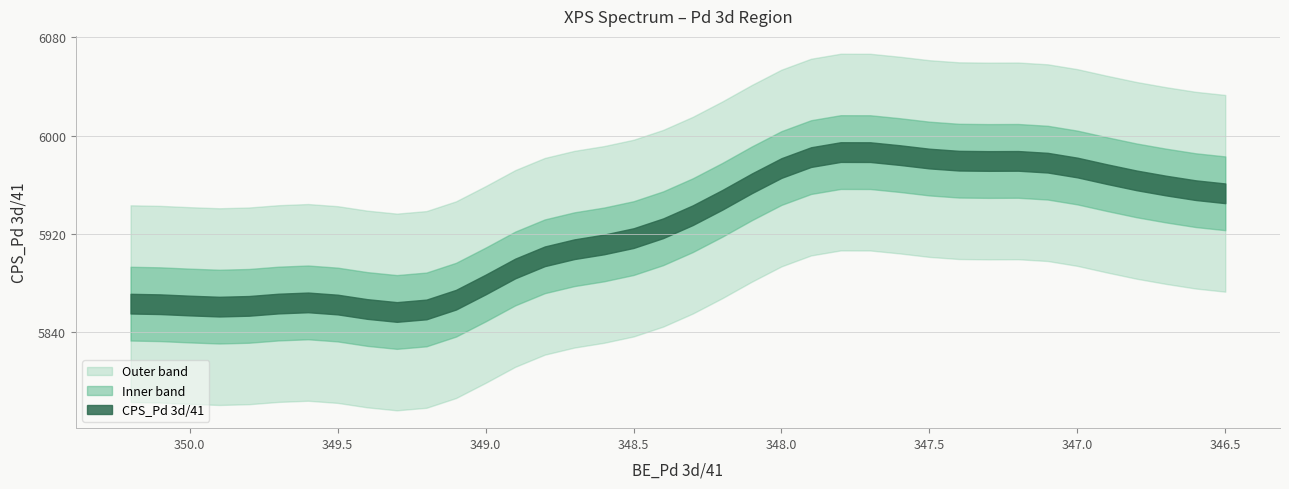

What is the difference between the maximum and second lowest values?

222.8